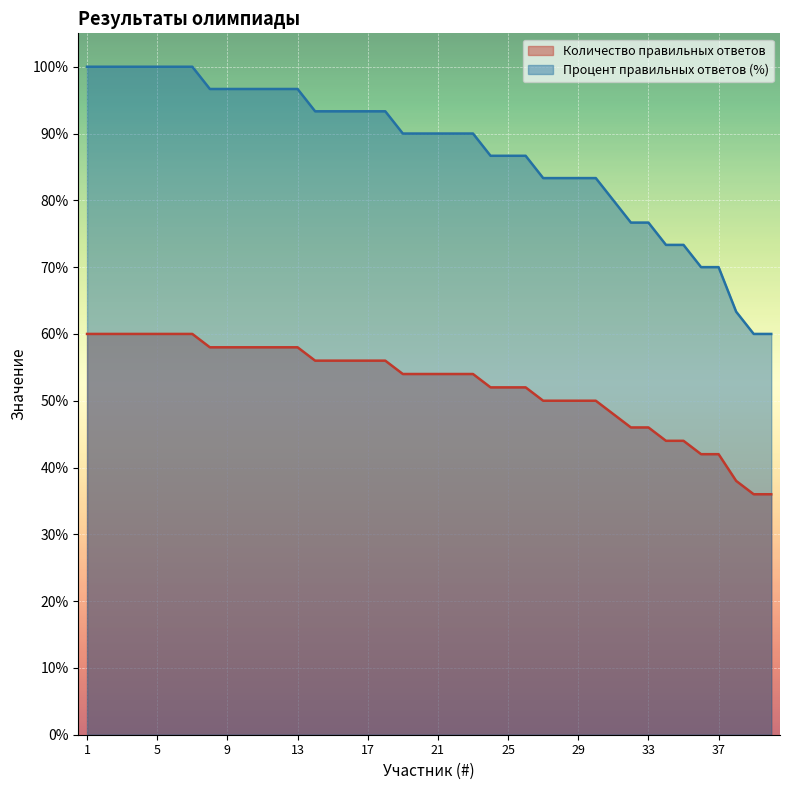

What is the total value across all series at 38?

101.3